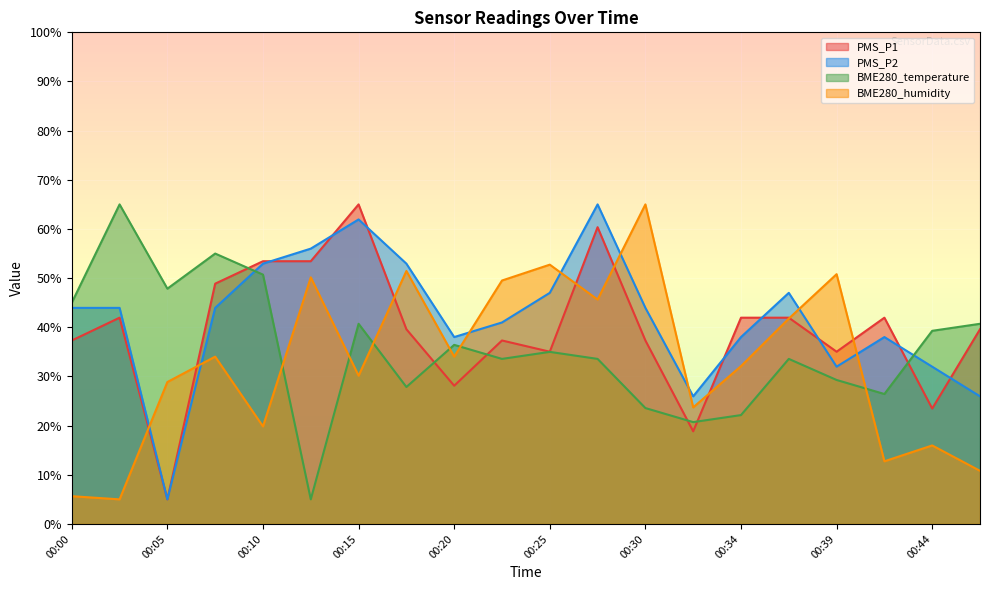

Does the chart display data point markers on the line(s)?

No